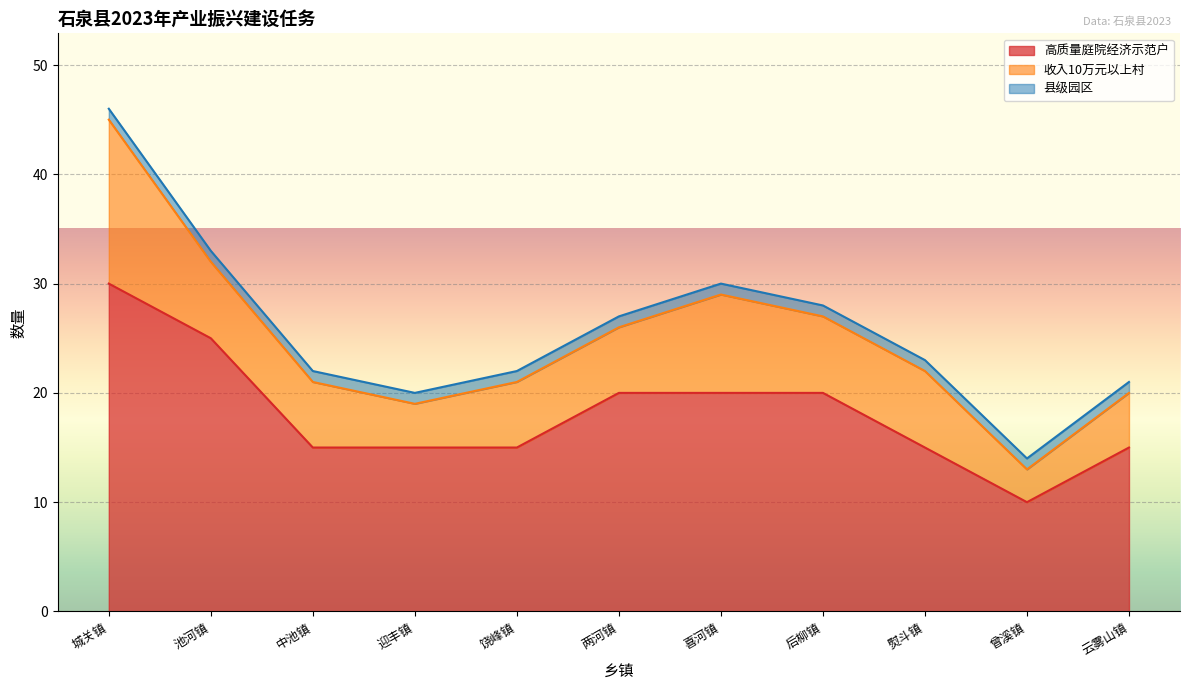

What is the difference between the highest and lowest values at 喜河镇?

19